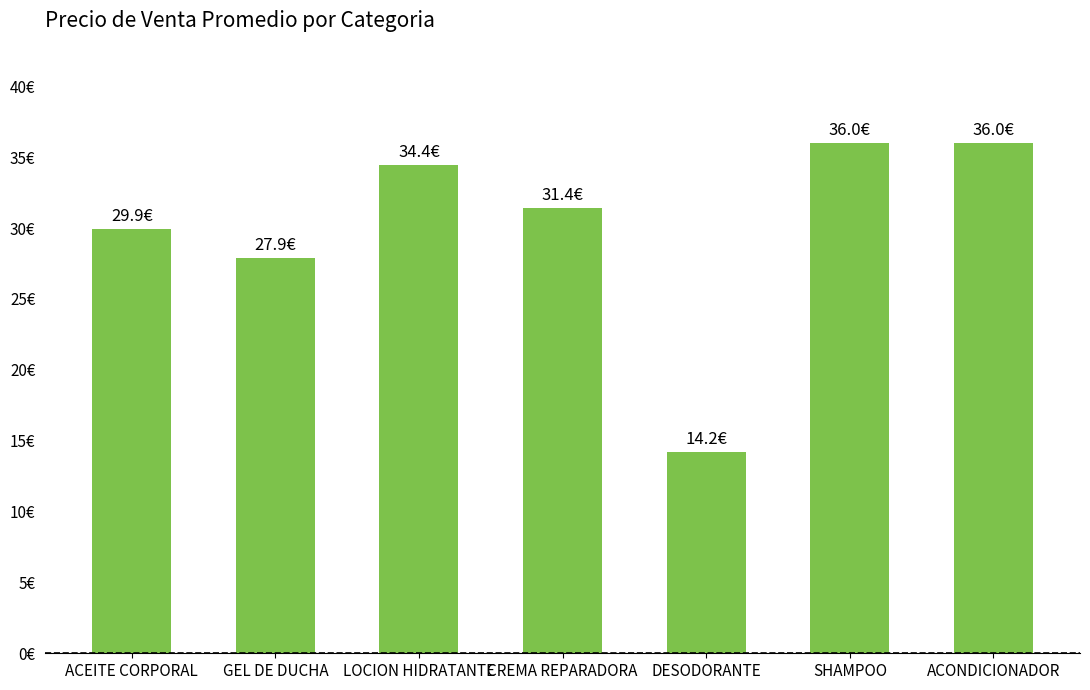

Is it true that the value at SHAMPOO is 36.0?

True